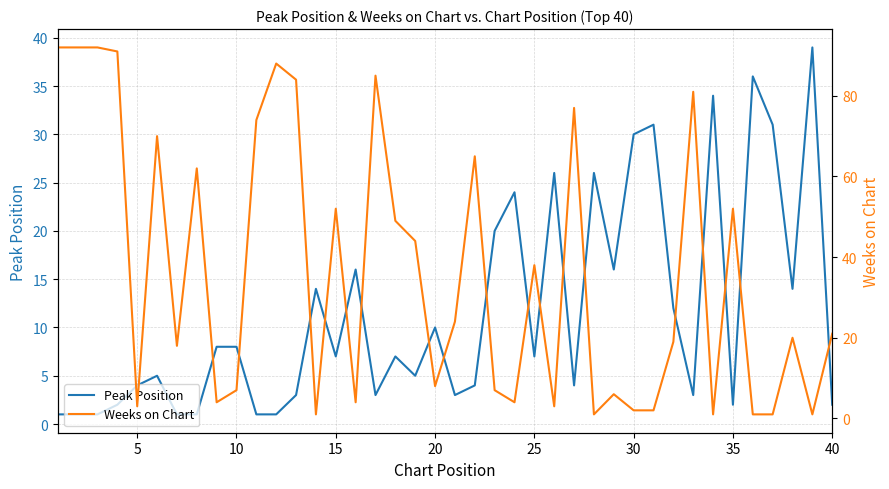

What is the maximum value for Peak Position?

39